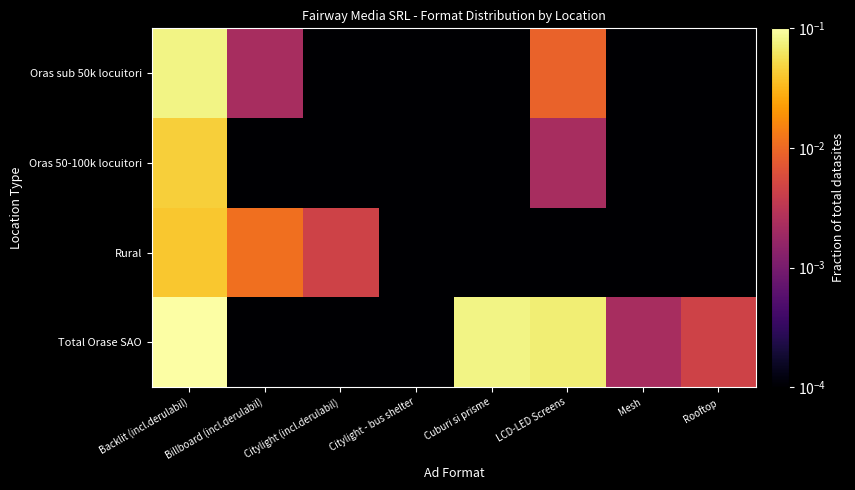

What is the difference between the highest and lowest values at Cuburi si prisme?

0.1